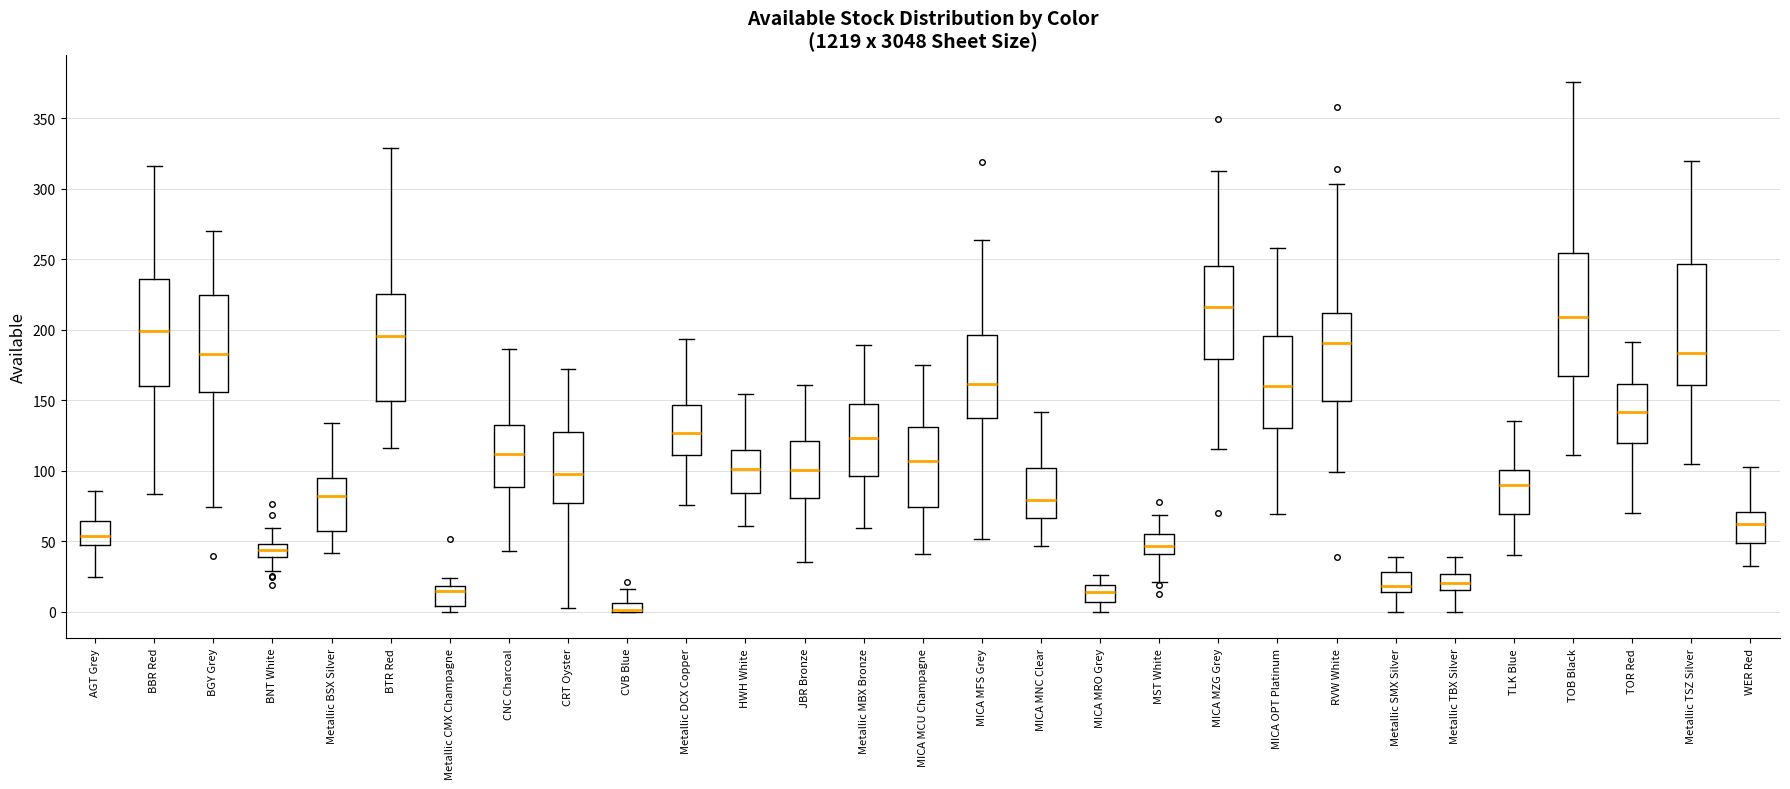

Where does the upper whisker of the box for MICA MFS Grey end on the y-axis? The values are not printed on the chart, so give them approximately, as read against the axis.

265